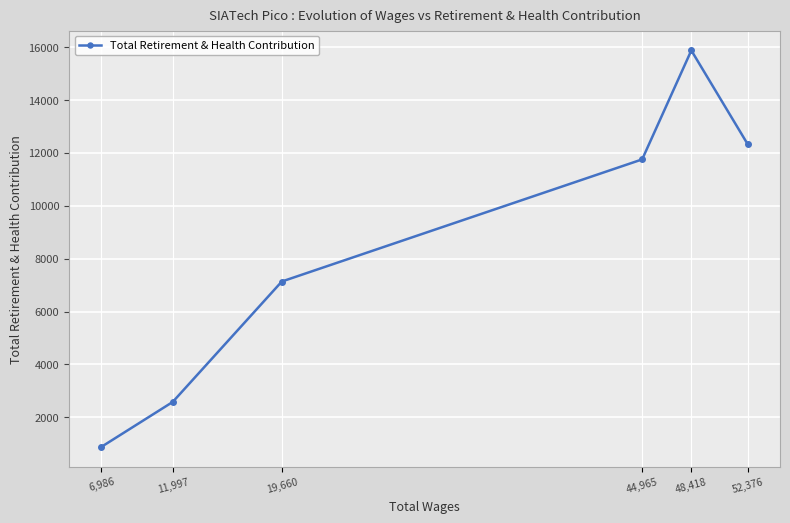

What position from the left is 6,986?

1